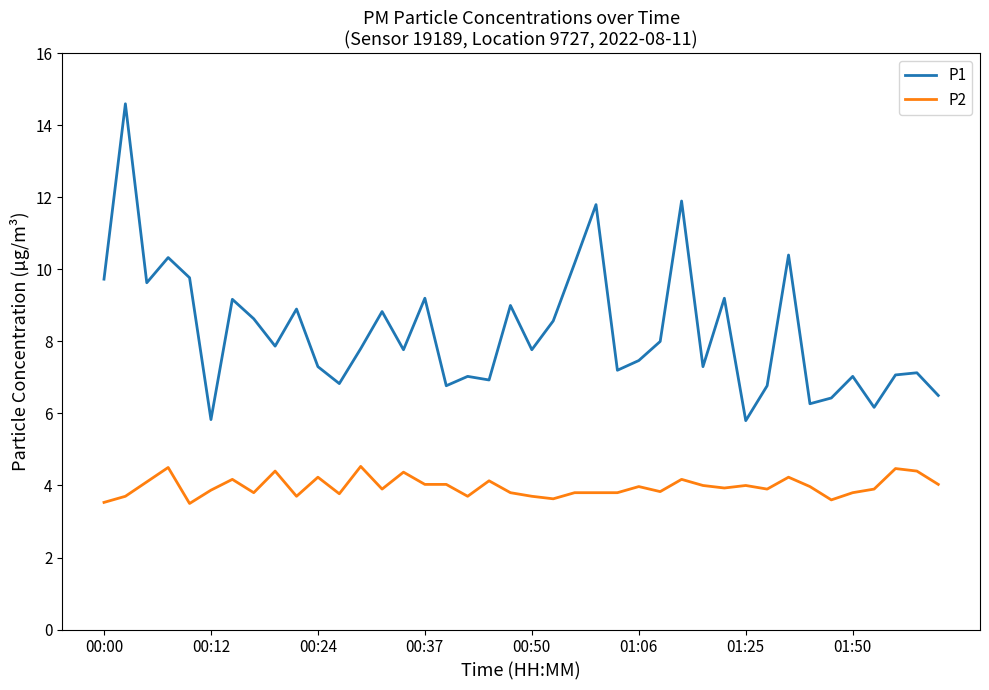

True or false: P1 and P2 intersect in this chart.

False